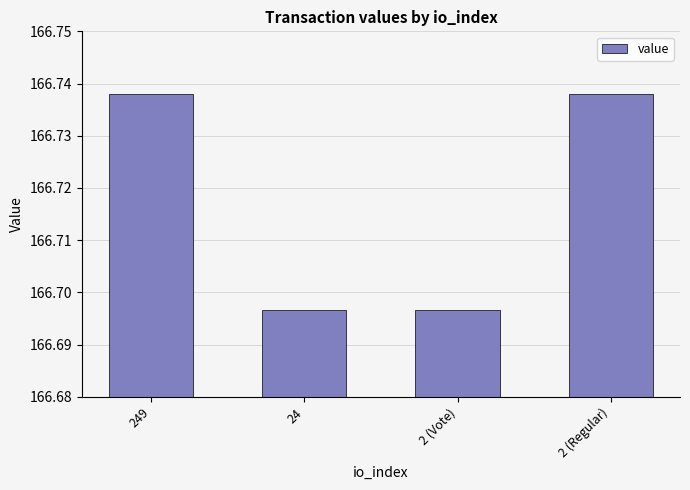

What is the label of the 1st bar from the right?

2 (Regular)